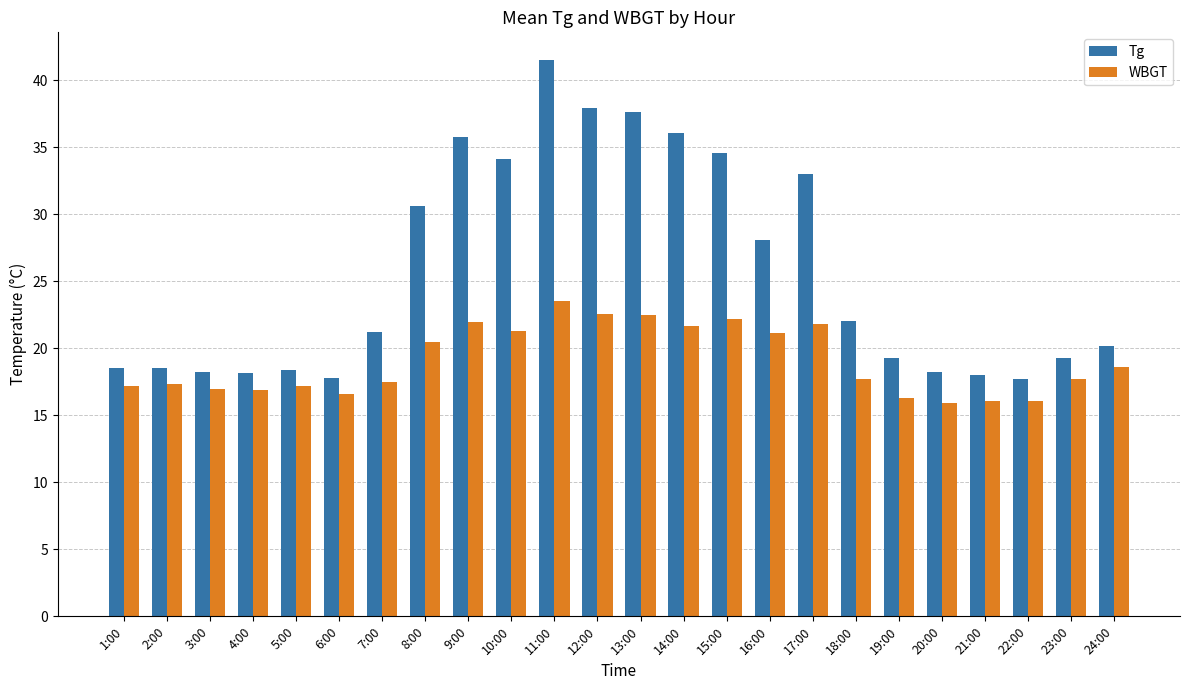

At which label is Tg closest to 29?

16:00